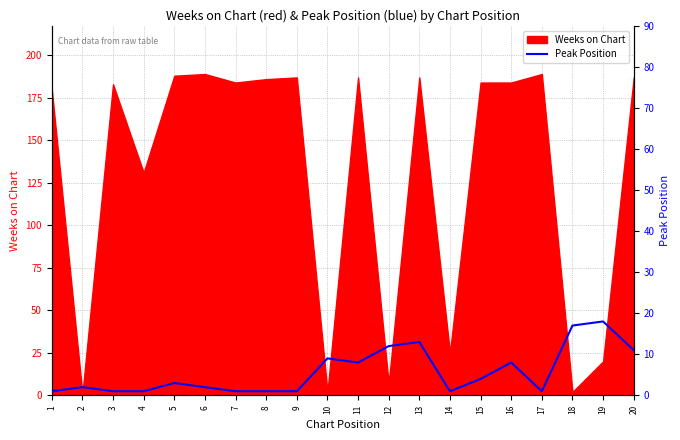

Is it true that Weeks on Chart equals 184 at 16?

True